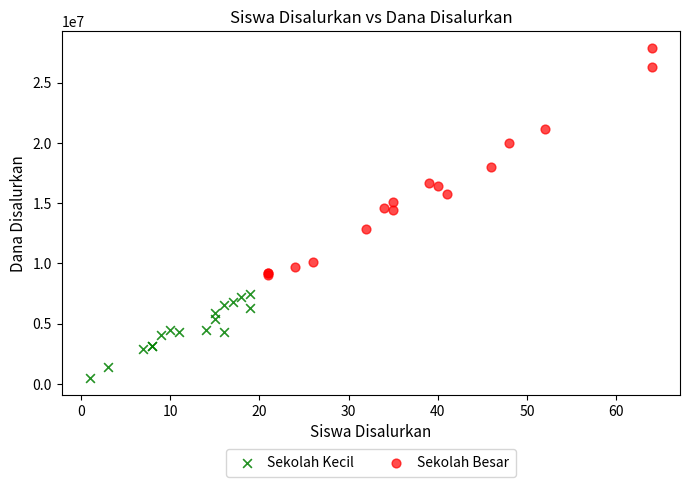

Which series reaches the minimum Y coordinate?

Sekolah Kecil